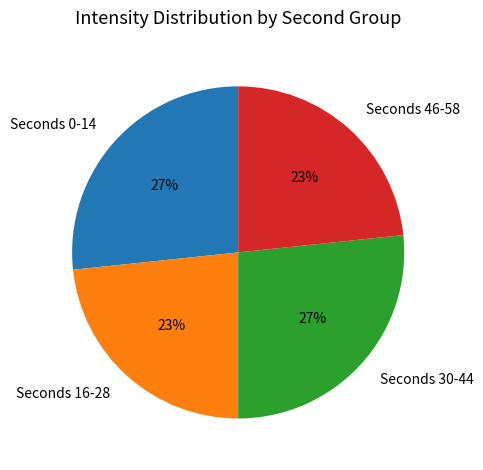

To the nearest percent, what is the combined percentage of Seconds 0-14 and Seconds 16-28?

50%